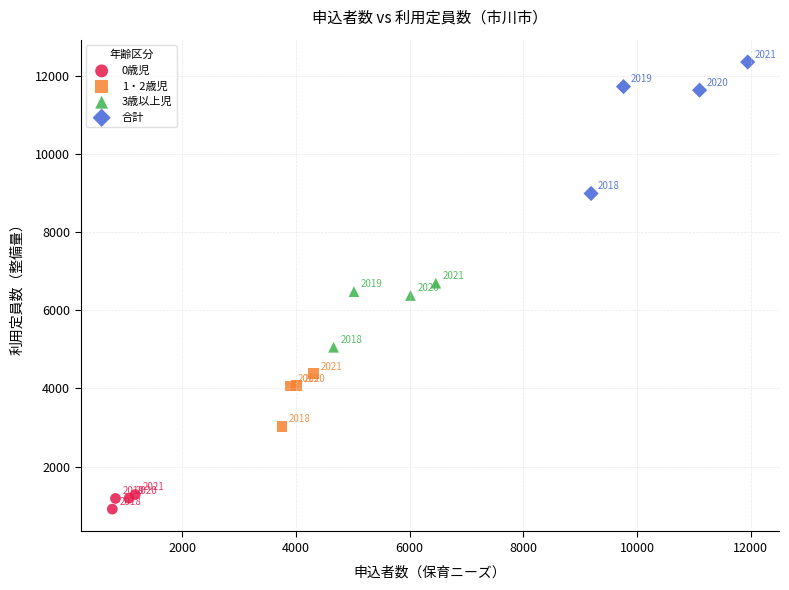

Which series reaches the minimum Y coordinate?

0歳児